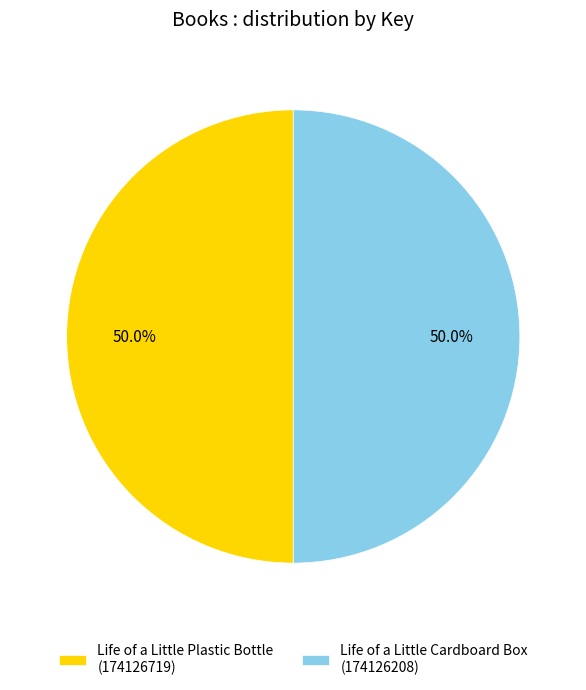

Approximately how many times larger is the value at Life of a Little Plastic Bottle (174126719) compared to Life of a Little Cardboard Box (174126208)?

1.0